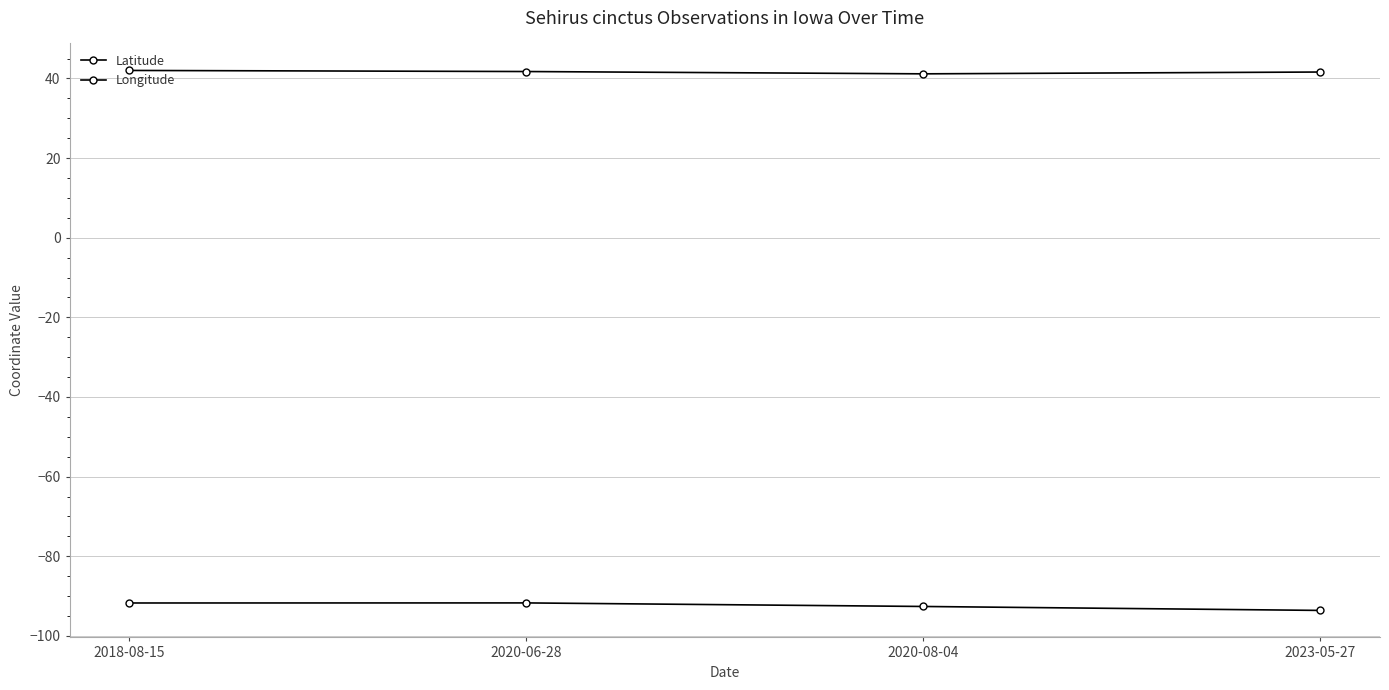

True or false: Latitude has a value of 41.6 at 2023-05-27.

True